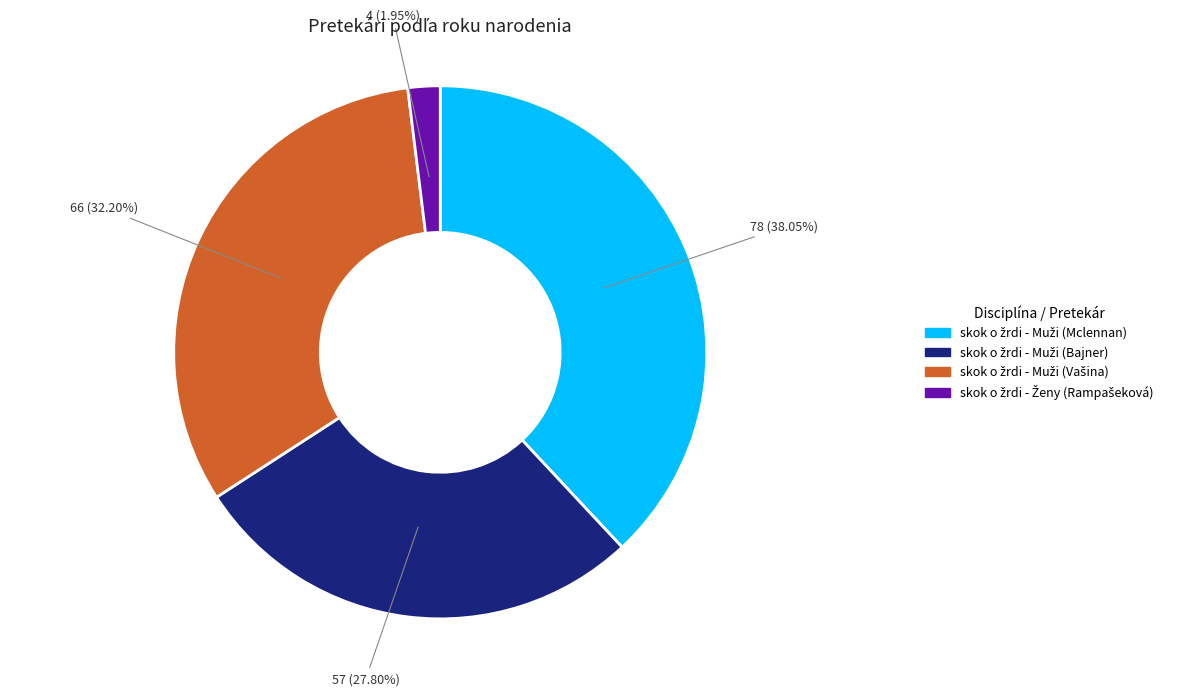

Is there a majority slice in this chart?

No